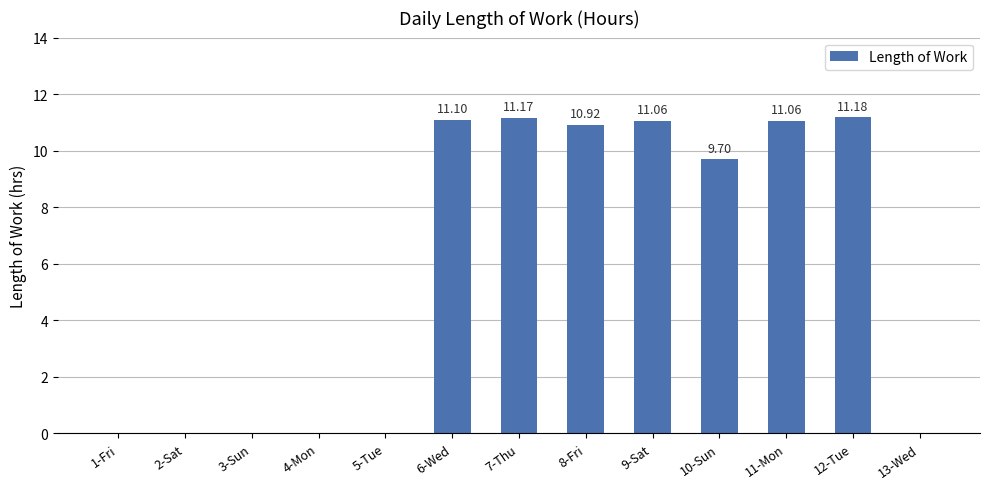

Is it true that the value at 11-Mon is 4.5?

False